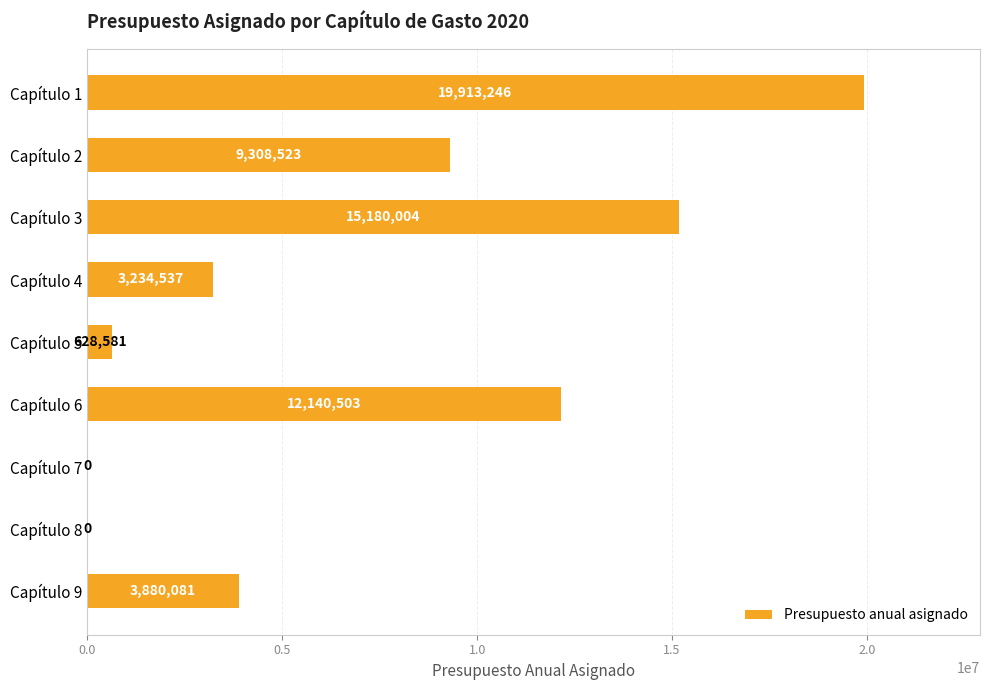

What is the change in value from Capítulo 7 to Capítulo 9?

+3880081